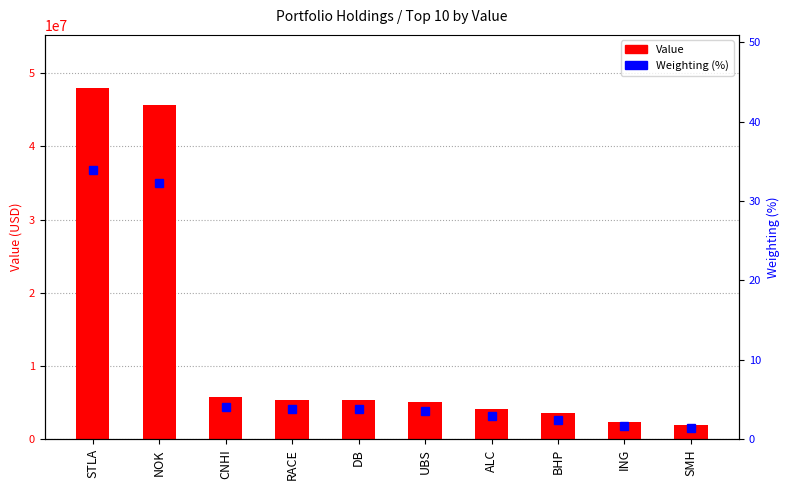

What is the difference between the Value values at SMH and BHP?

1577821.0